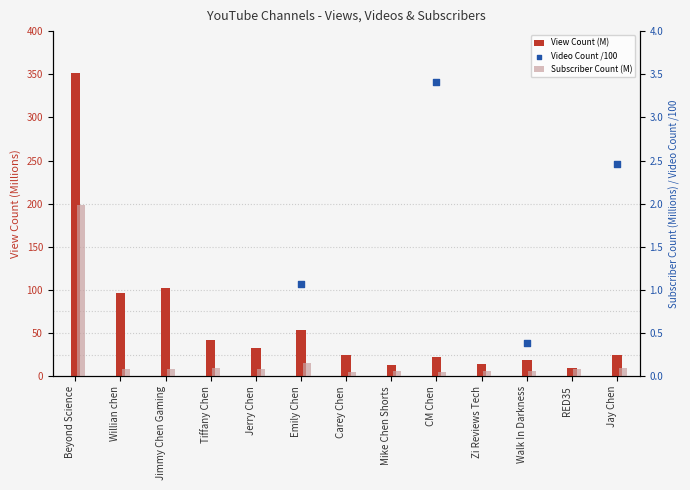

Which series contains the highest Y value?

View Count (M)